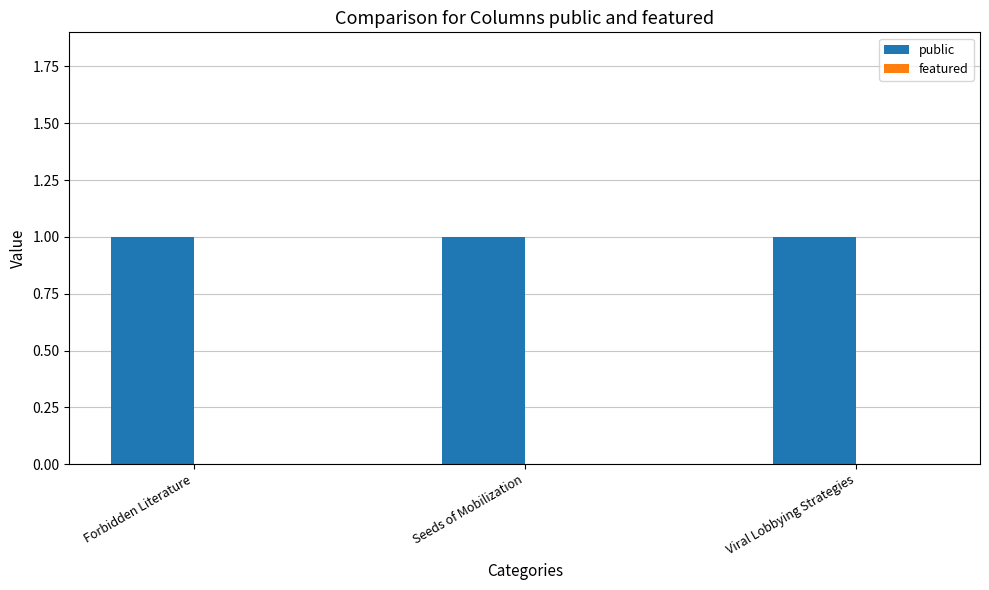

At which label does featured reach its peak?

Forbidden Literature